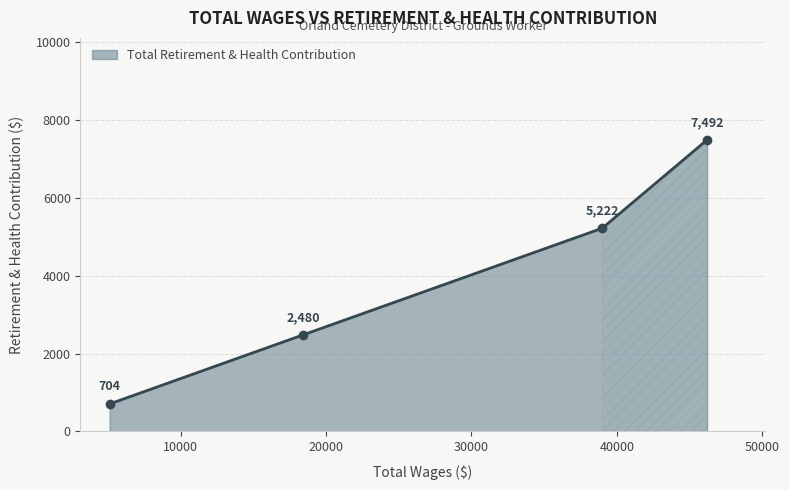

What is the sum of all values?

15898